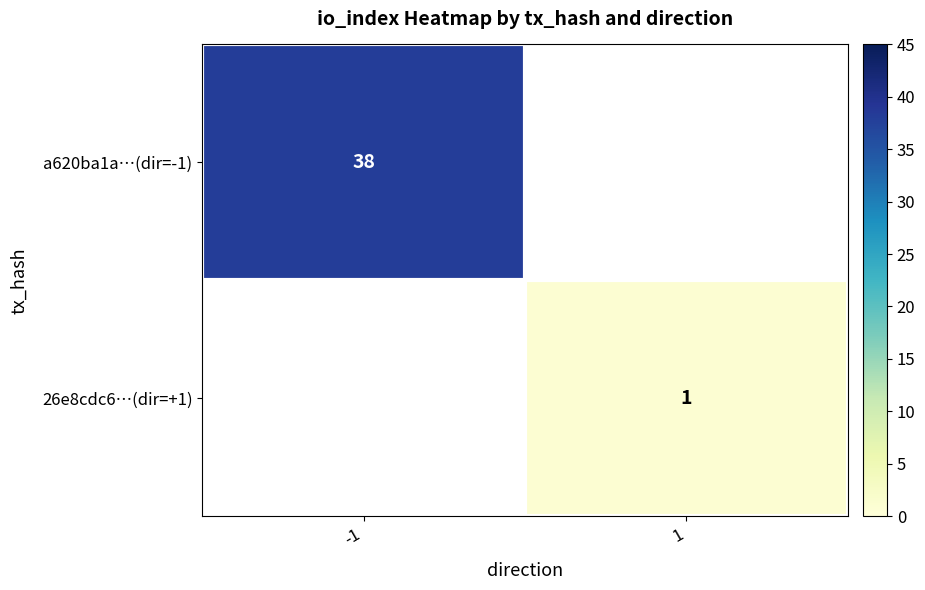

True or false: a620ba1a…(dir=-1) has a value of 18 at -1.

False